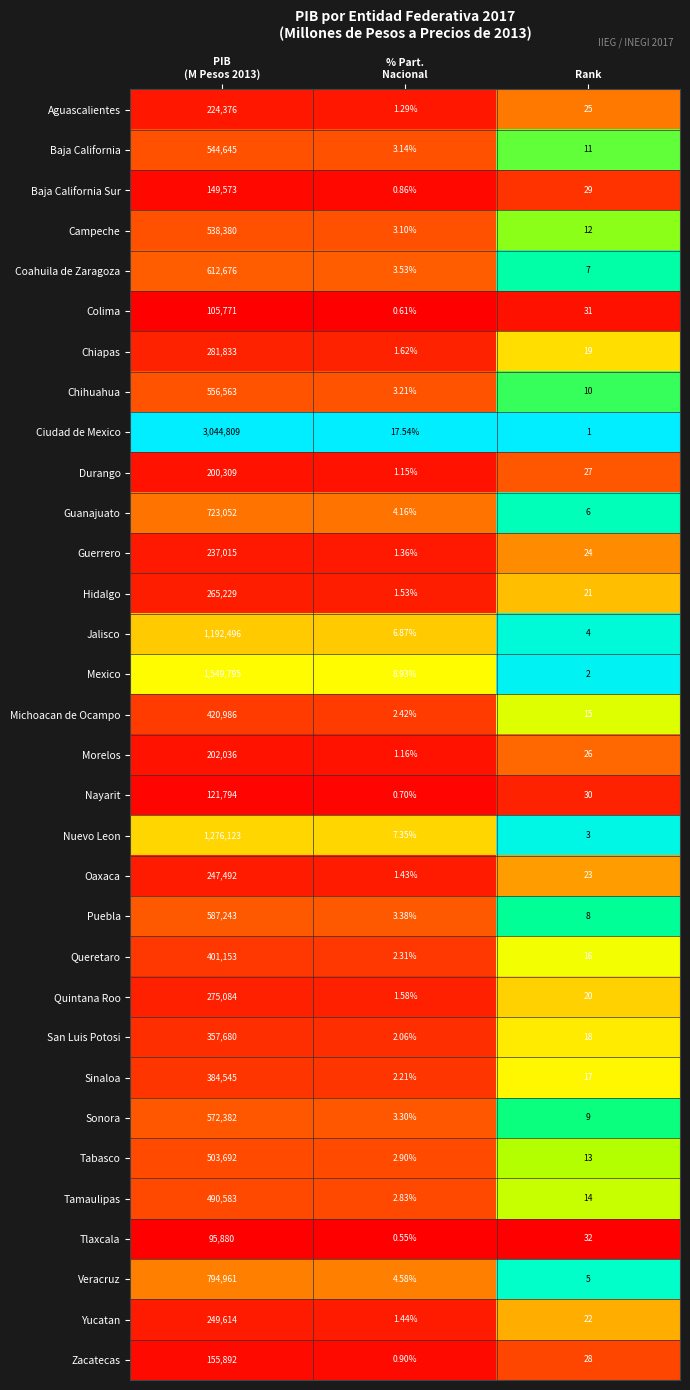

Rank the series by their maximum value, from lowest to highest.

Tlaxcala, Colima, Nayarit, Baja California Sur, Zacatecas, Durango, Morelos, Aguascalientes, Guerrero, Oaxaca, Yucatan, Hidalgo, Quintana Roo, Chiapas, San Luis Potosi, Sinaloa, Queretaro, Michoacan de Ocampo, Tamaulipas, Tabasco, Campeche, Baja California, Chihuahua, Sonora, Puebla, Coahuila de Zaragoza, Guanajuato, Veracruz, Jalisco, Nuevo Leon, Mexico, Ciudad de Mexico